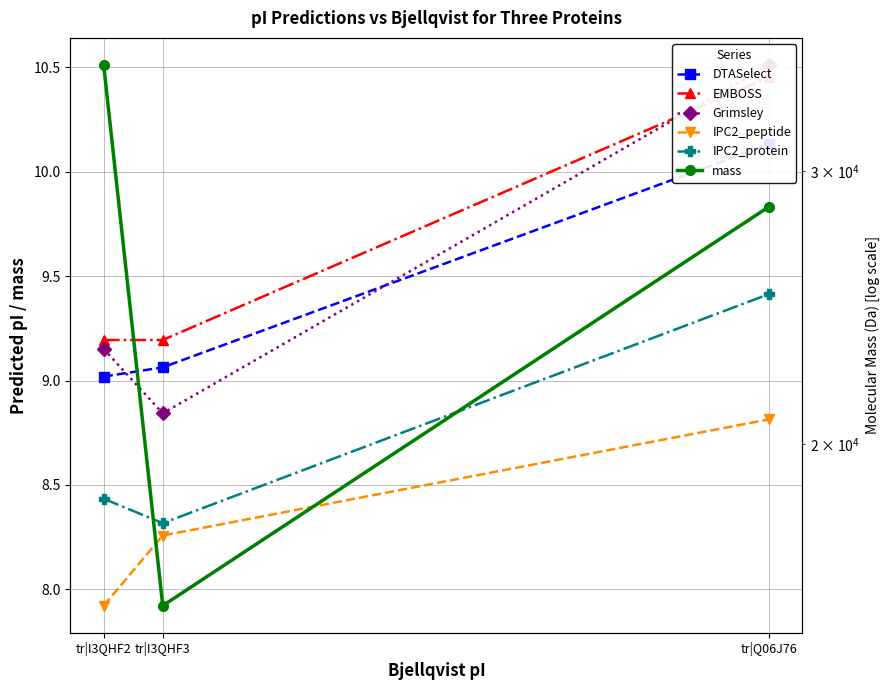

Which has a higher value, tr|I3QHF3 or tr|Q06J76?

tr|Q06J76